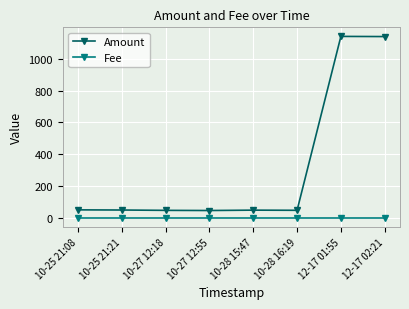

The value of Fee at 10-28 16:19 is 1.0. True or false?

True